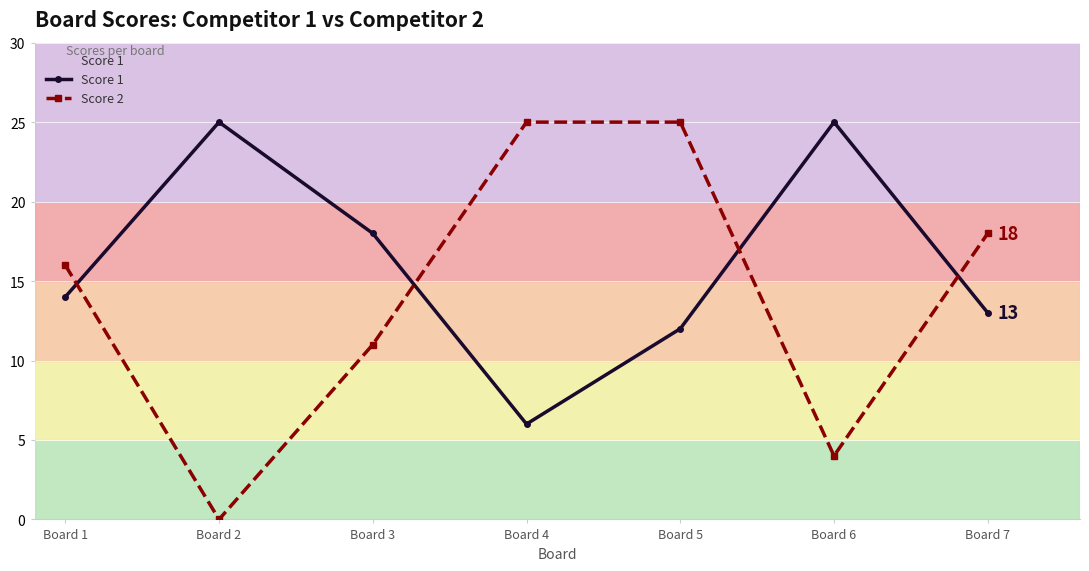

In Score 2, how many points are lower than both neighbors (excluding endpoints)?

2